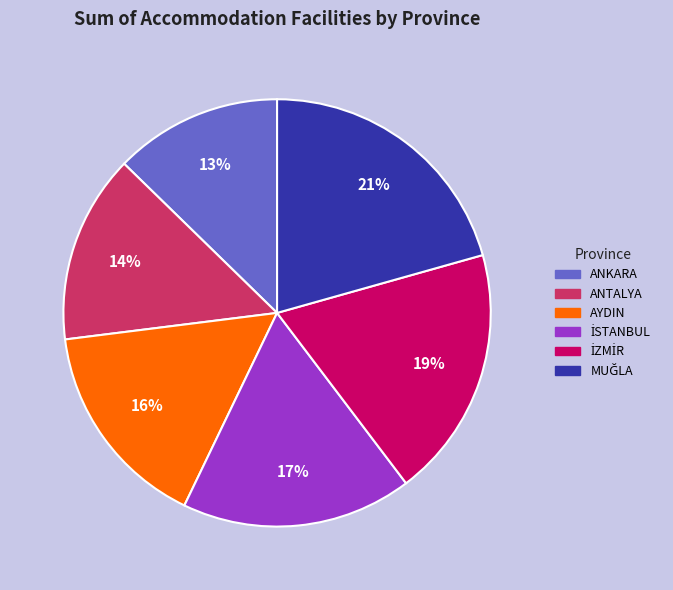

Between ANKARA and AYDIN, which is larger?

AYDIN